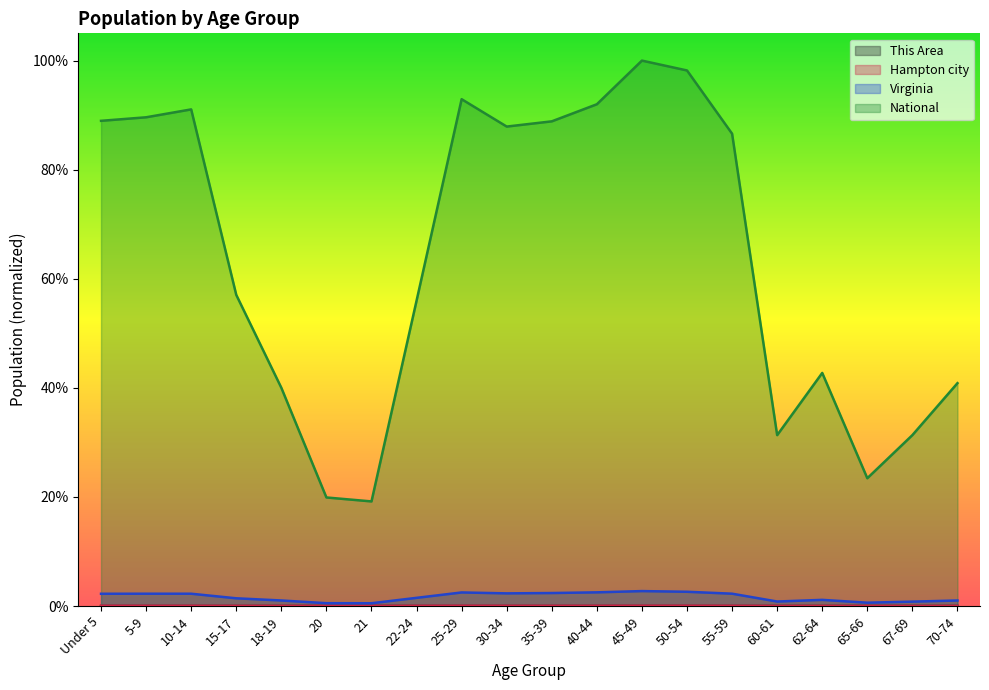

True or false: This Area has a value of 0.0 at 15-17.

True